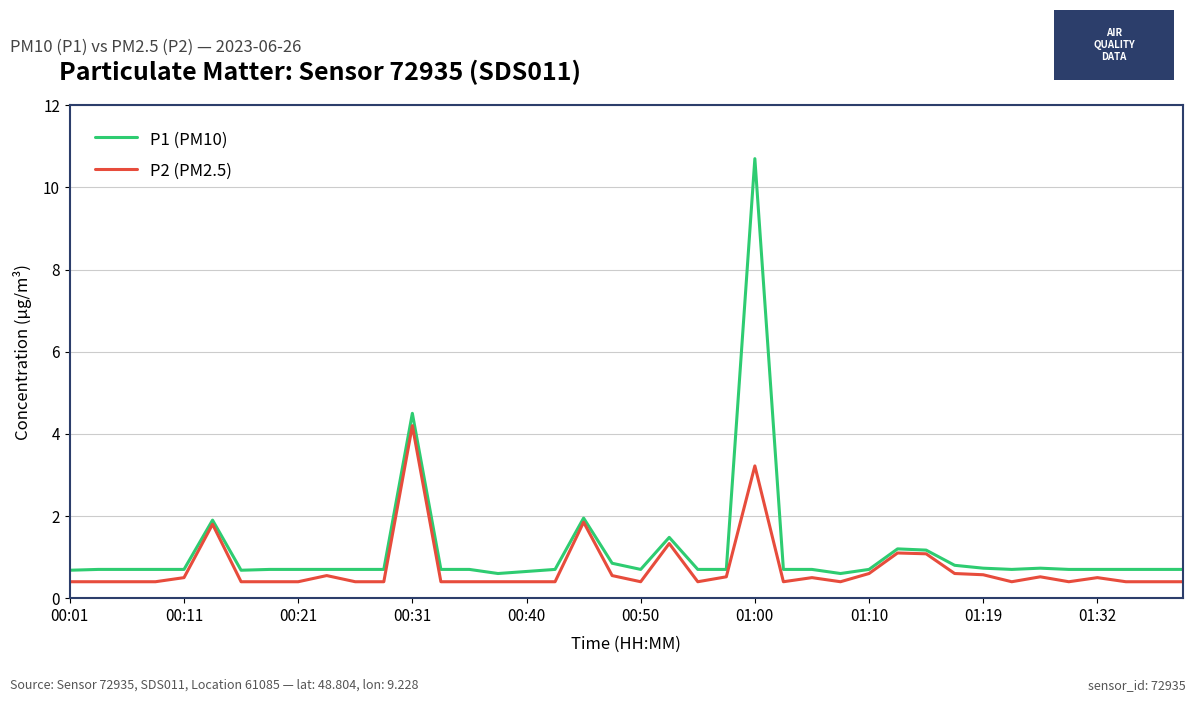

How many categories are shown in the chart?

40